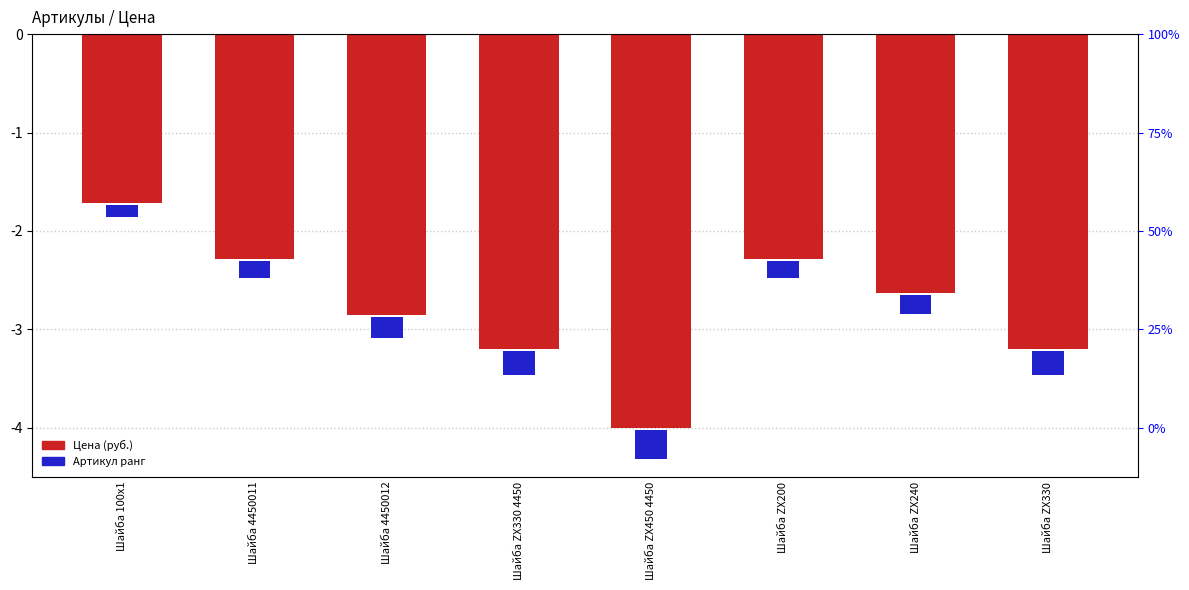

Which series has the widest spread of values?

Цена (руб.)